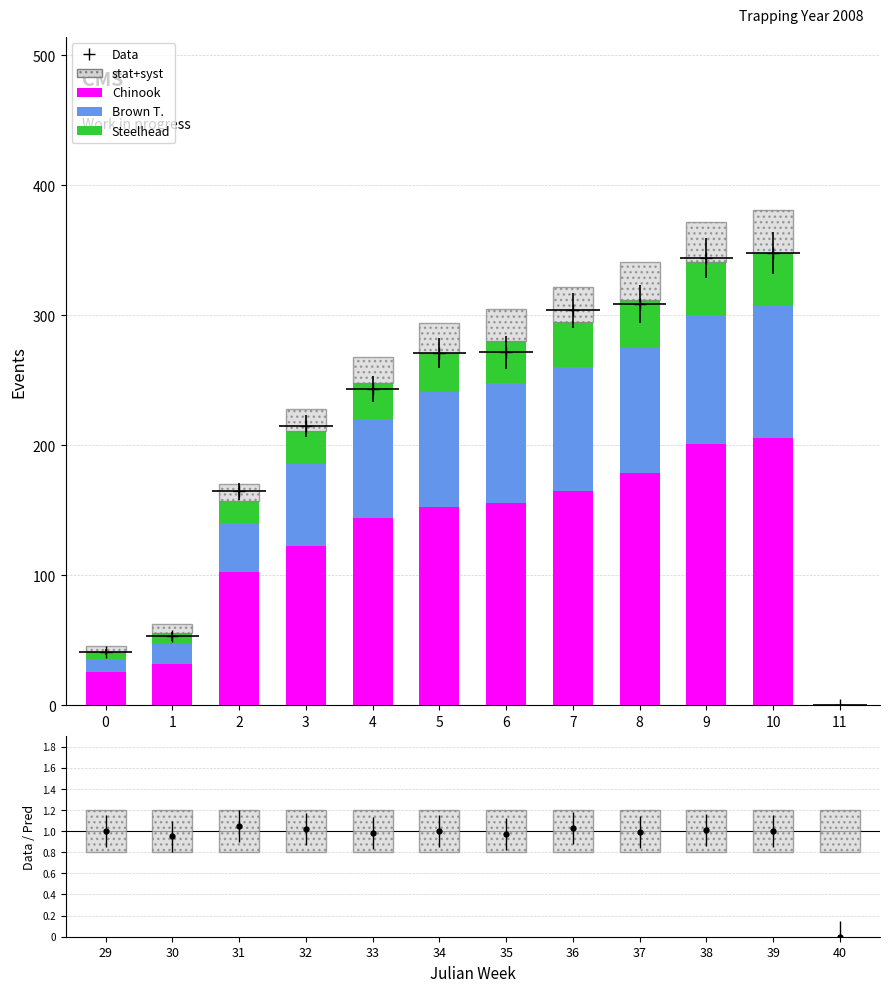

Reading left to right, extract all data points from this chart.

Chinook: 0=26	1=32	2=103	3=123	4=144	5=153	6=156	7=165	8=179	9=201	10=206	11=0
Brown T.: 0=10	1=15	2=37	3=63	4=76	5=88	6=92	7=95	8=96	9=99	10=101	11=0
Steelhead: 0=5	1=9	2=17	3=25	4=28	5=30	6=32	7=35	8=37	9=41	10=41	11=0